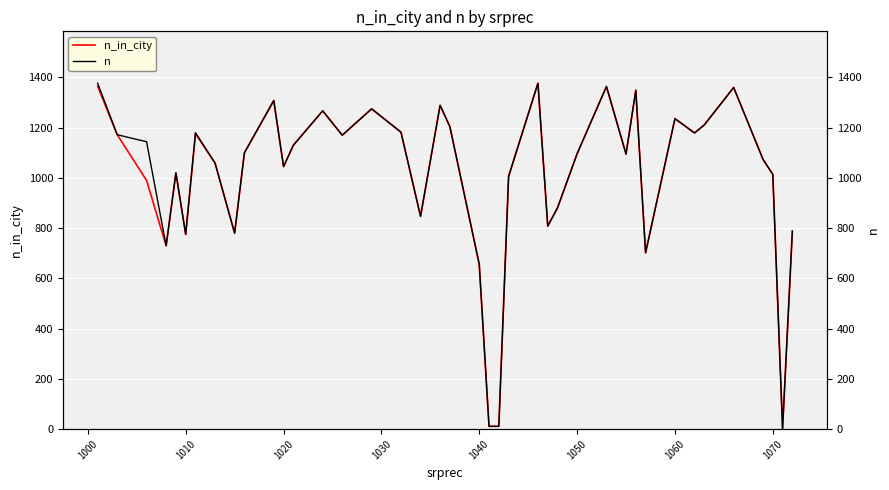

What is the highest value of the n_in_city series?

1377